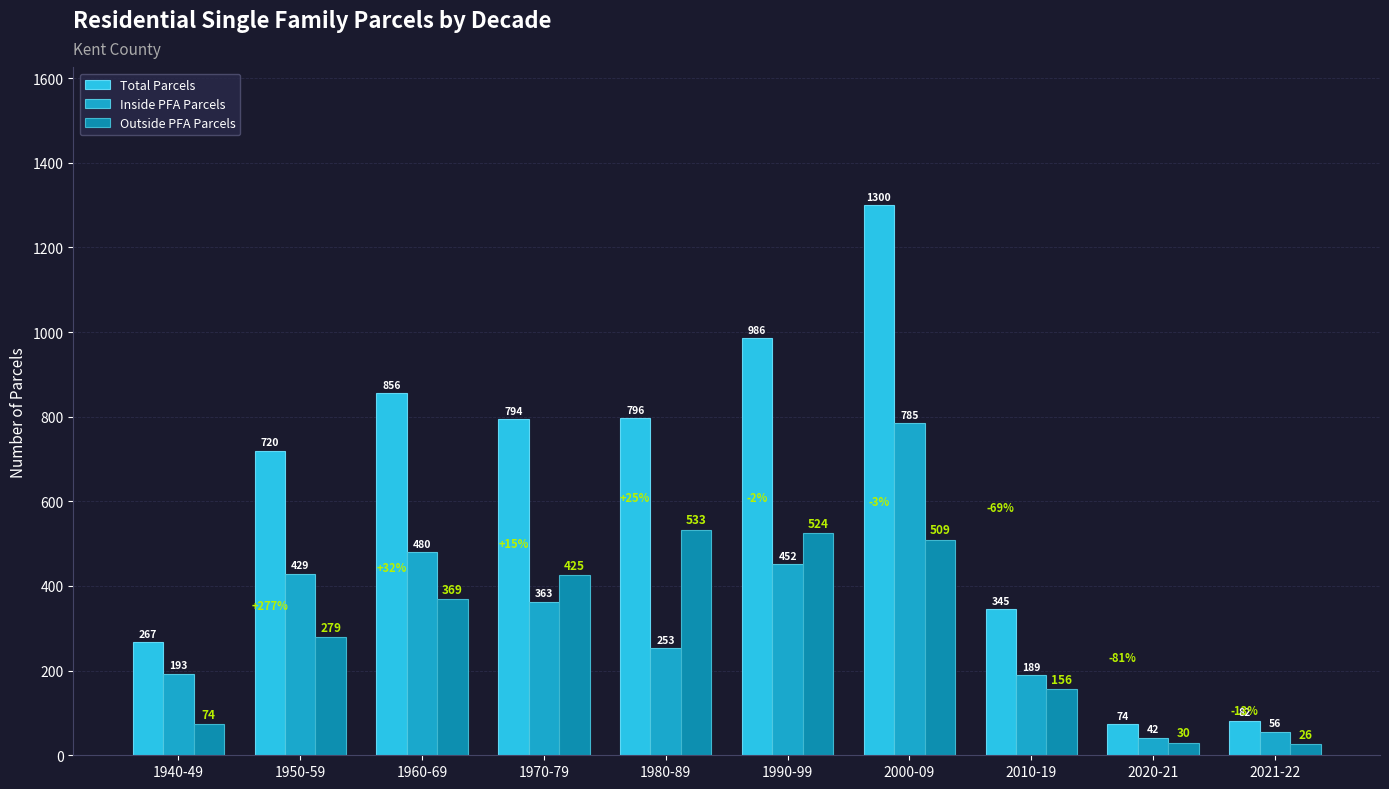

At which label does Total Parcels reach its minimum?

2020-21